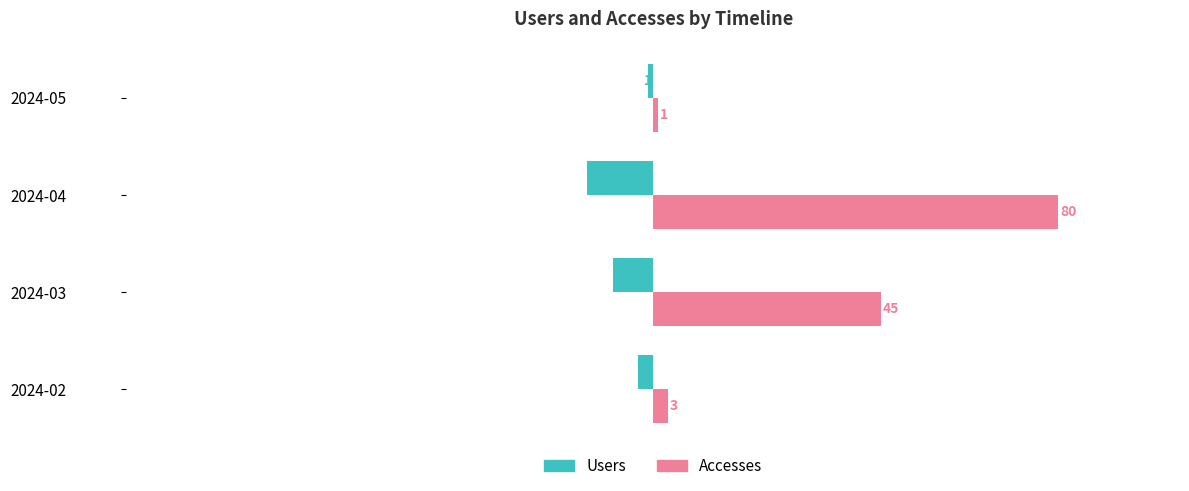

Rank the series by their maximum value, from lowest to highest.

Users, Accesses